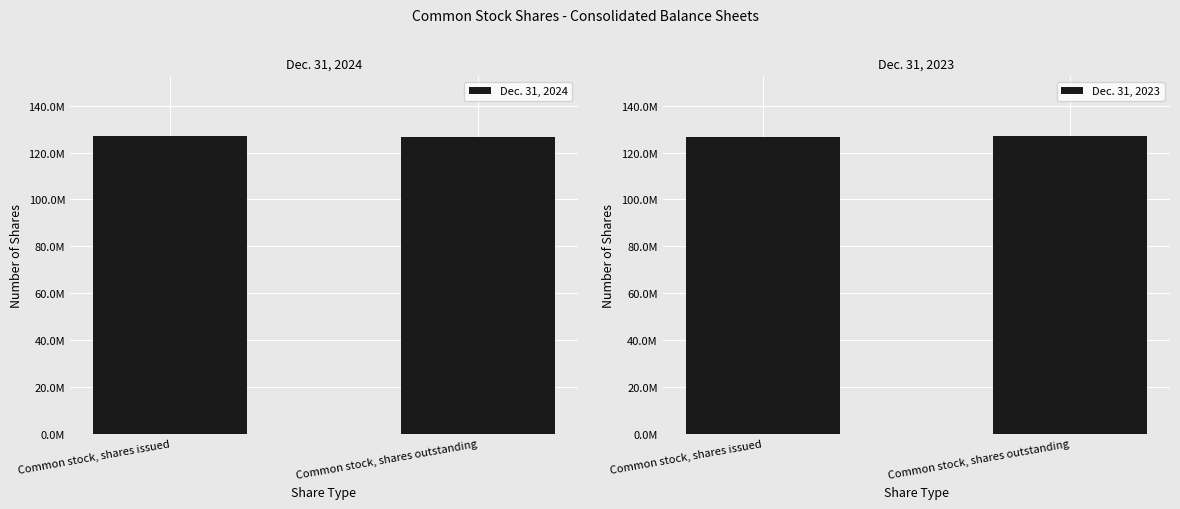

Which has a higher value, Common stock, shares outstanding or Common stock, shares issued?

Common stock, shares issued